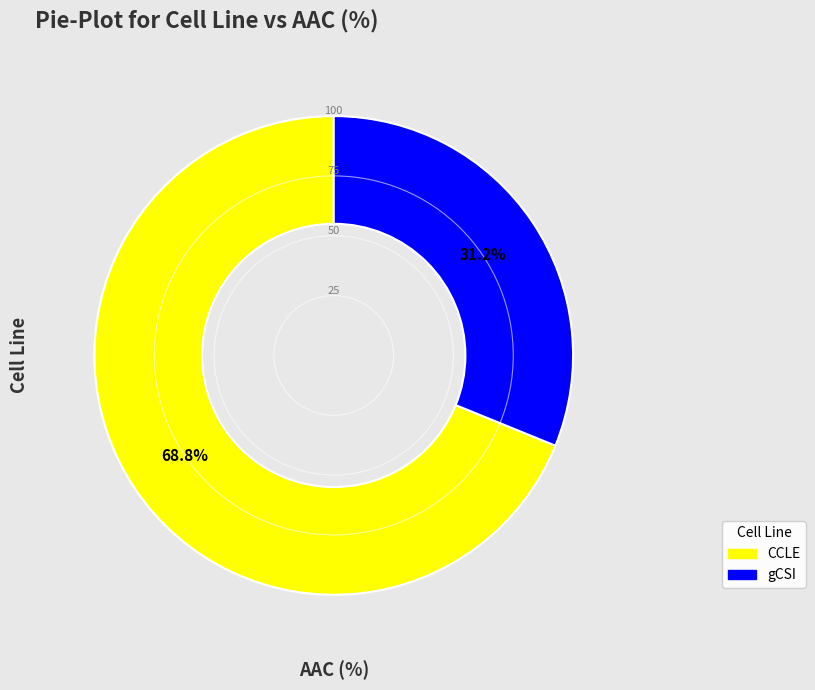

Which has a higher value, gCSI or CCLE?

CCLE